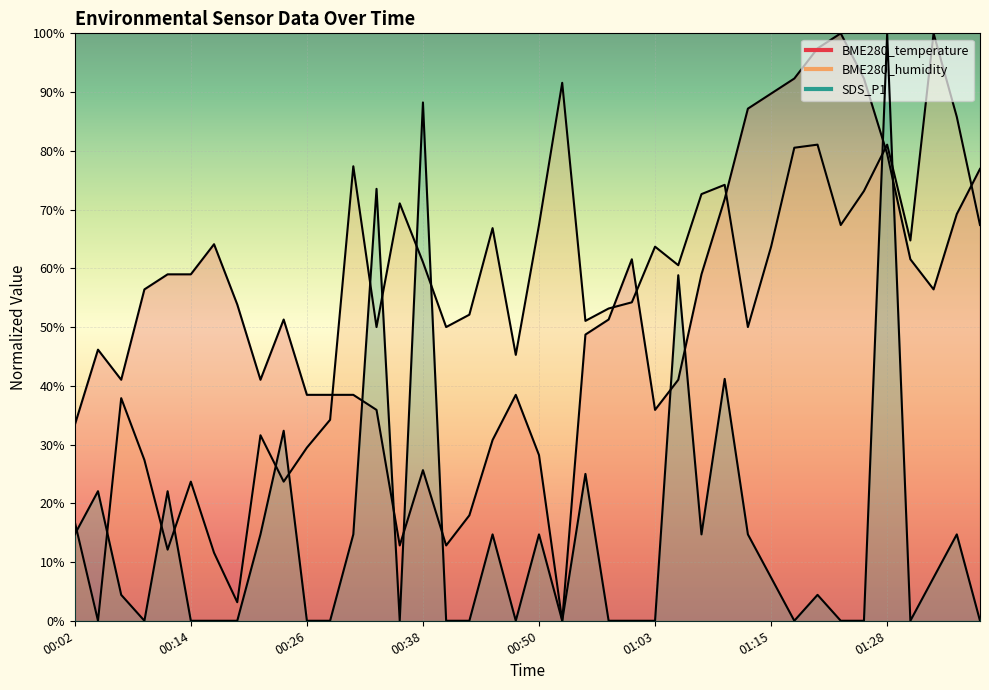

What is the label of the 17th point from the right?

00:58